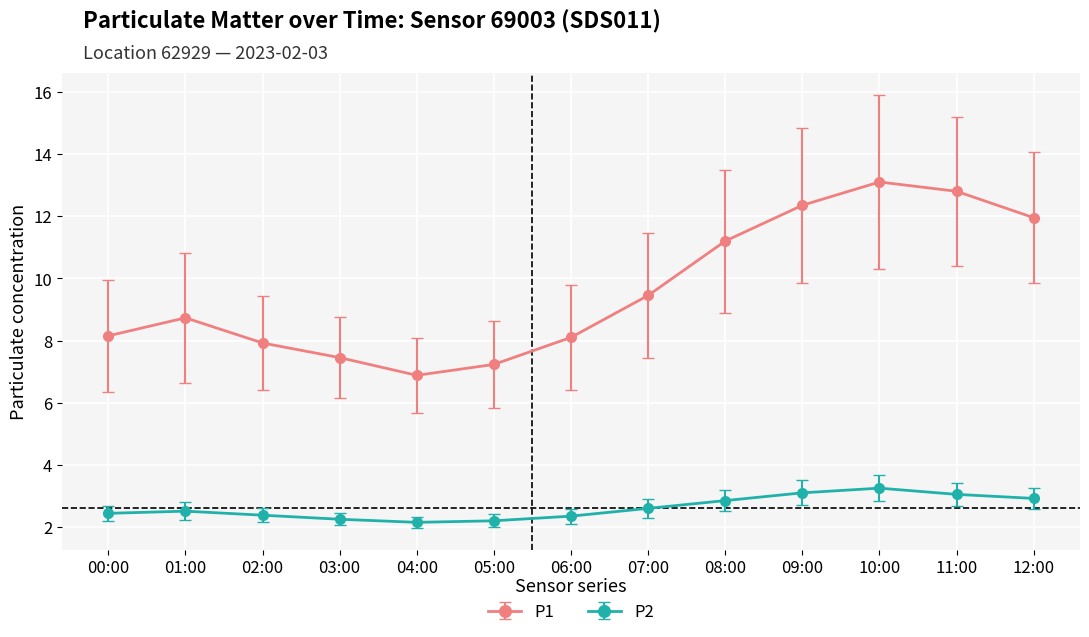

Rank the series by their maximum value, from highest to lowest.

P1, P2